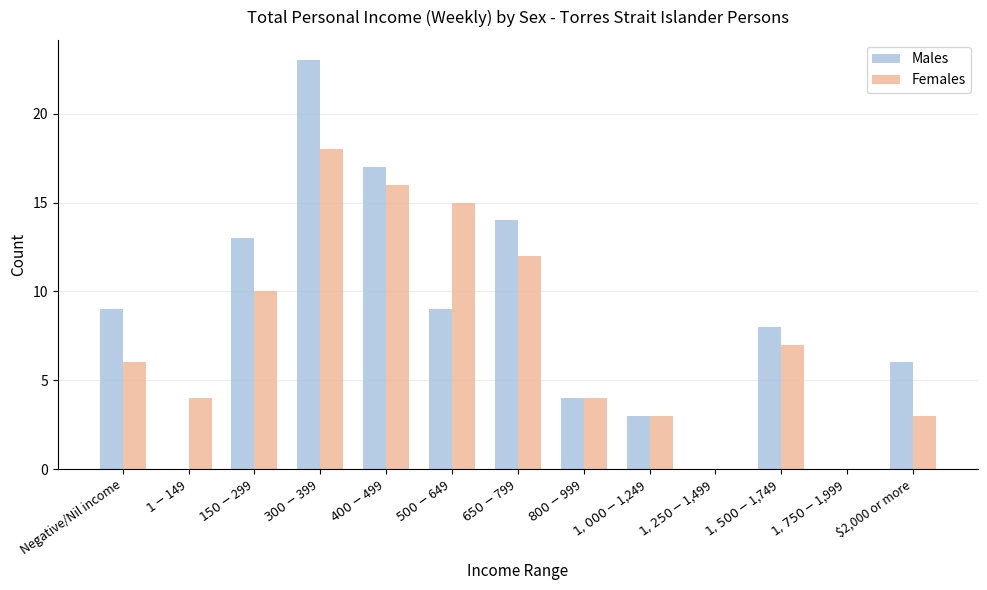

What is the sum of all Males values?

106